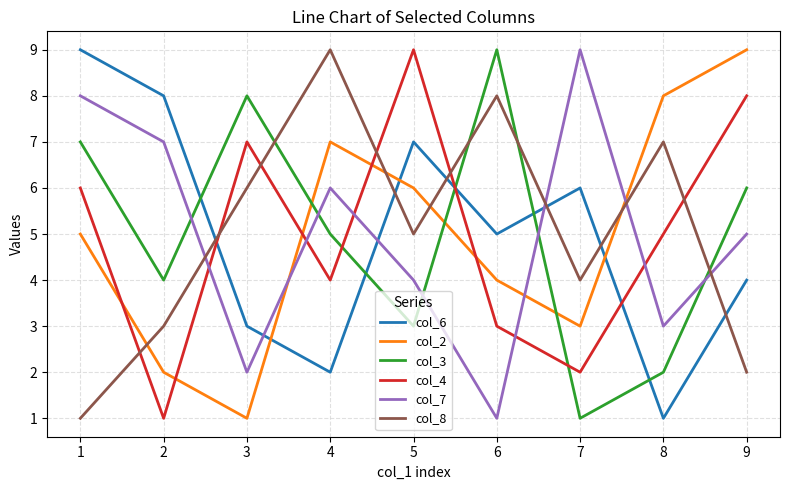

Reading left to right, list all the values displayed in this chart.

col_6: 9	8	3	2	7	5	6	1	4
col_2: 5	2	1	7	6	4	3	8	9
col_3: 7	4	8	5	3	9	1	2	6
col_4: 6	1	7	4	9	3	2	5	8
col_7: 8	7	2	6	4	1	9	3	5
col_8: 1	3	6	9	5	8	4	7	2